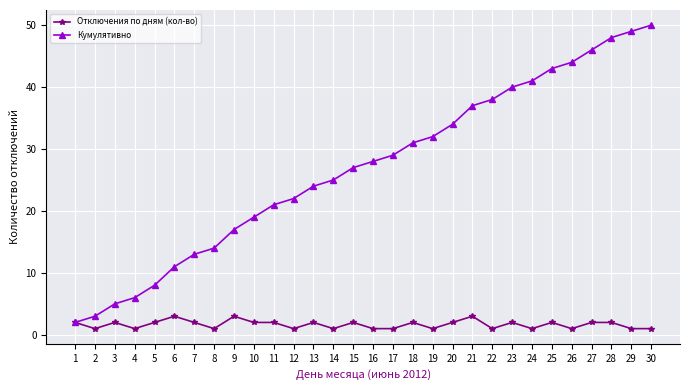

Is it true that Отключения по дням (кол-во) equals 1 at 12?

True